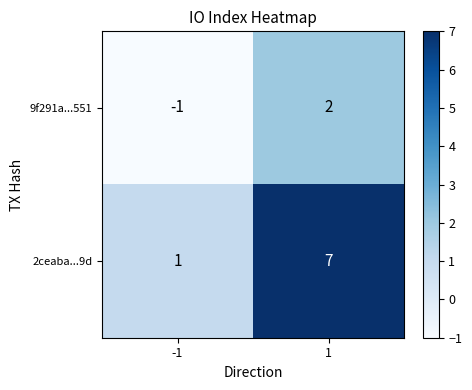

What is the difference between the 2ceaba...9d values at -1 and 1?

6